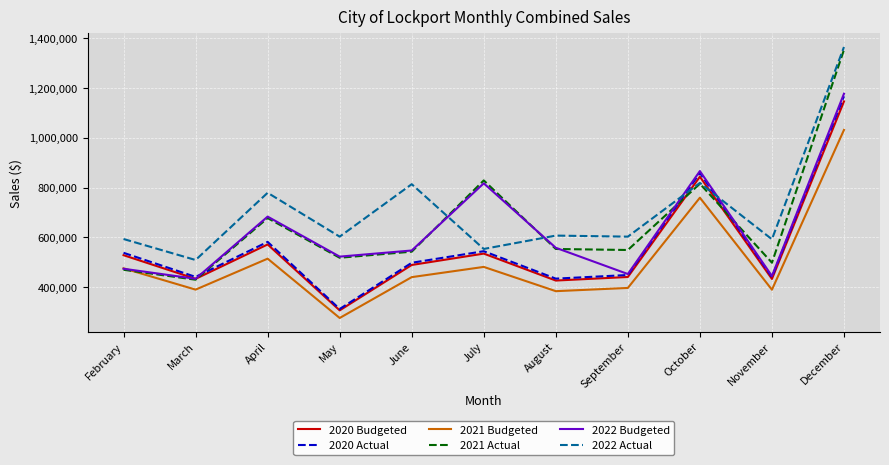

Count the number of categories in the chart.

11